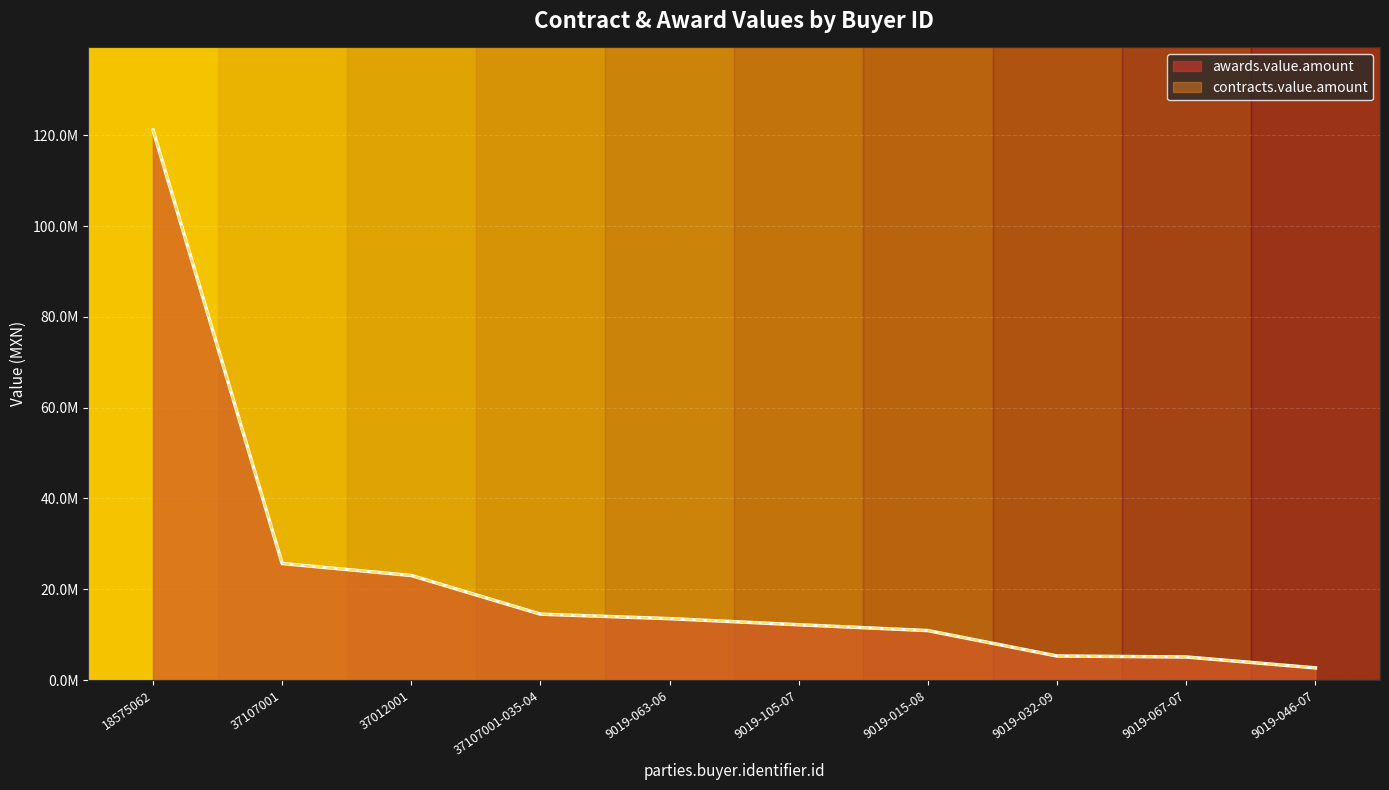

What is the label of the 5th point from the right?

9019-105-07